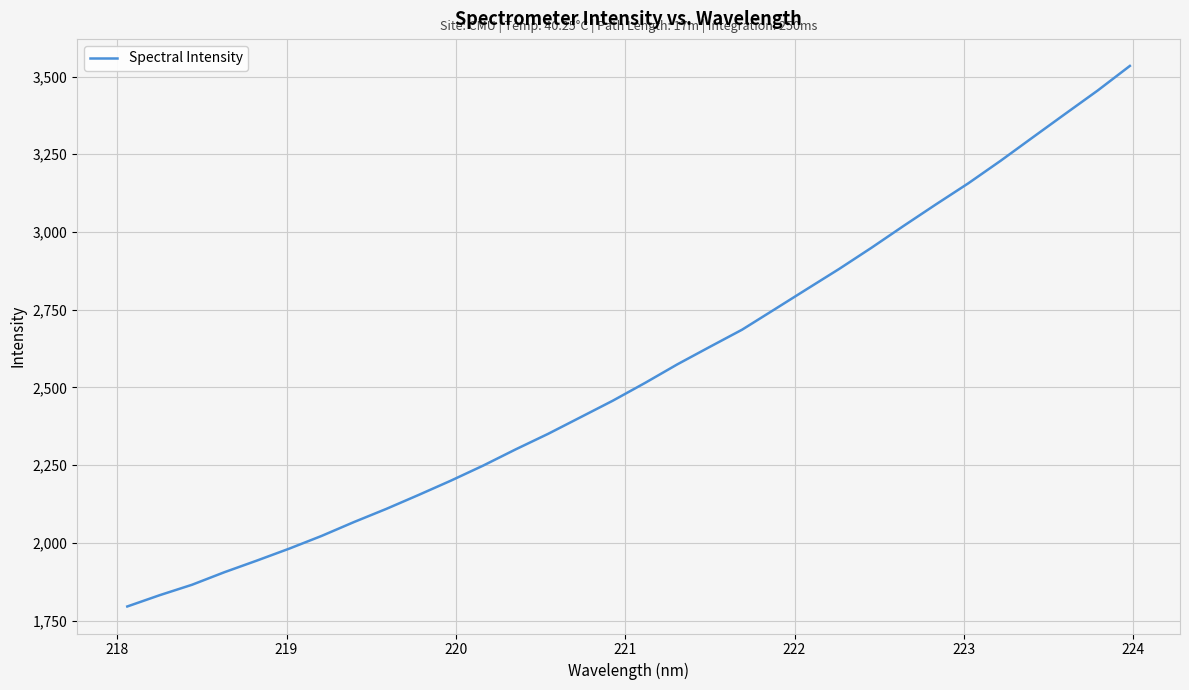

What is the maximum value shown in the chart?

3534.2